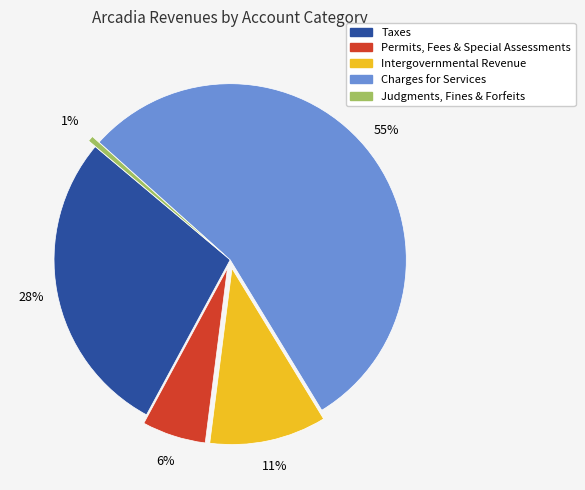

True or false: Taxes accounts for 28% of the total.

True